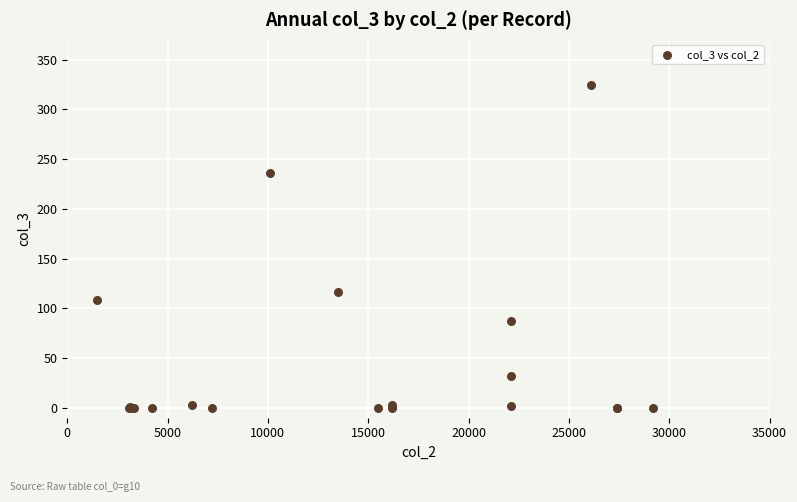

What Y value in the scatter plot is closest to 162?

116